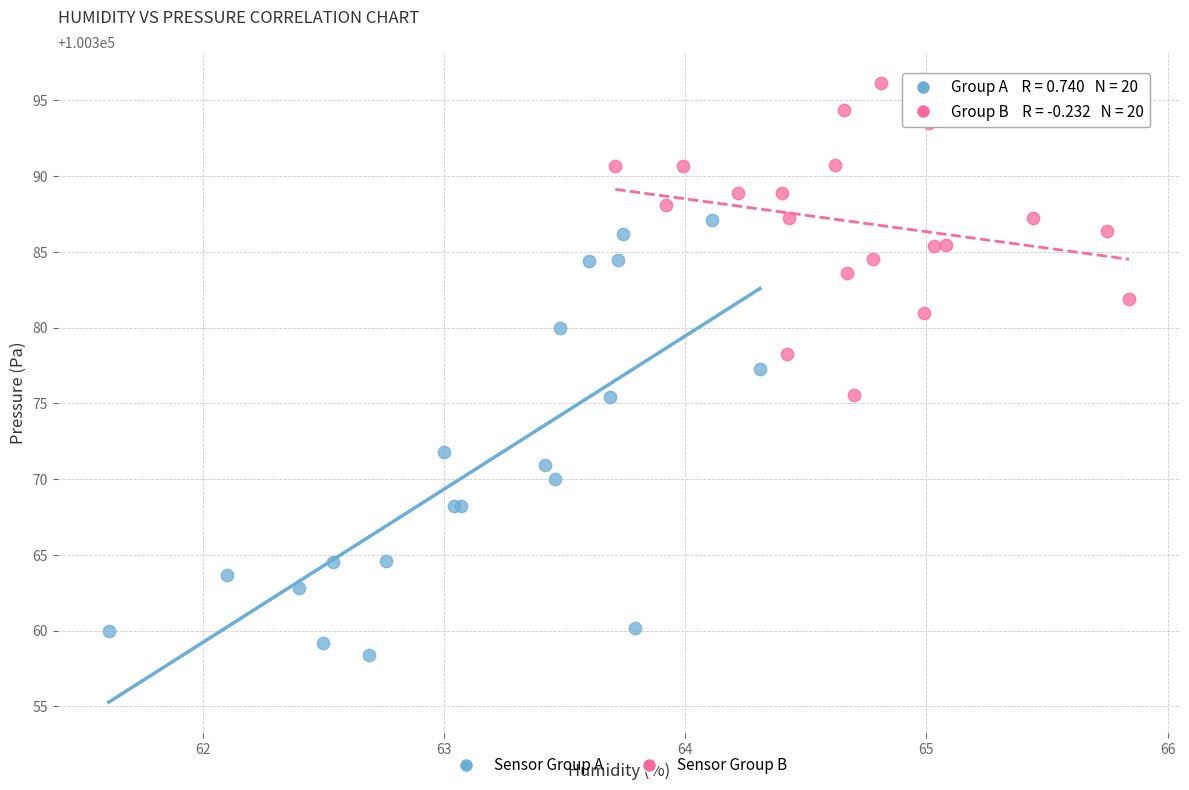

Which series contains the lowest Y value?

Sensor Group A